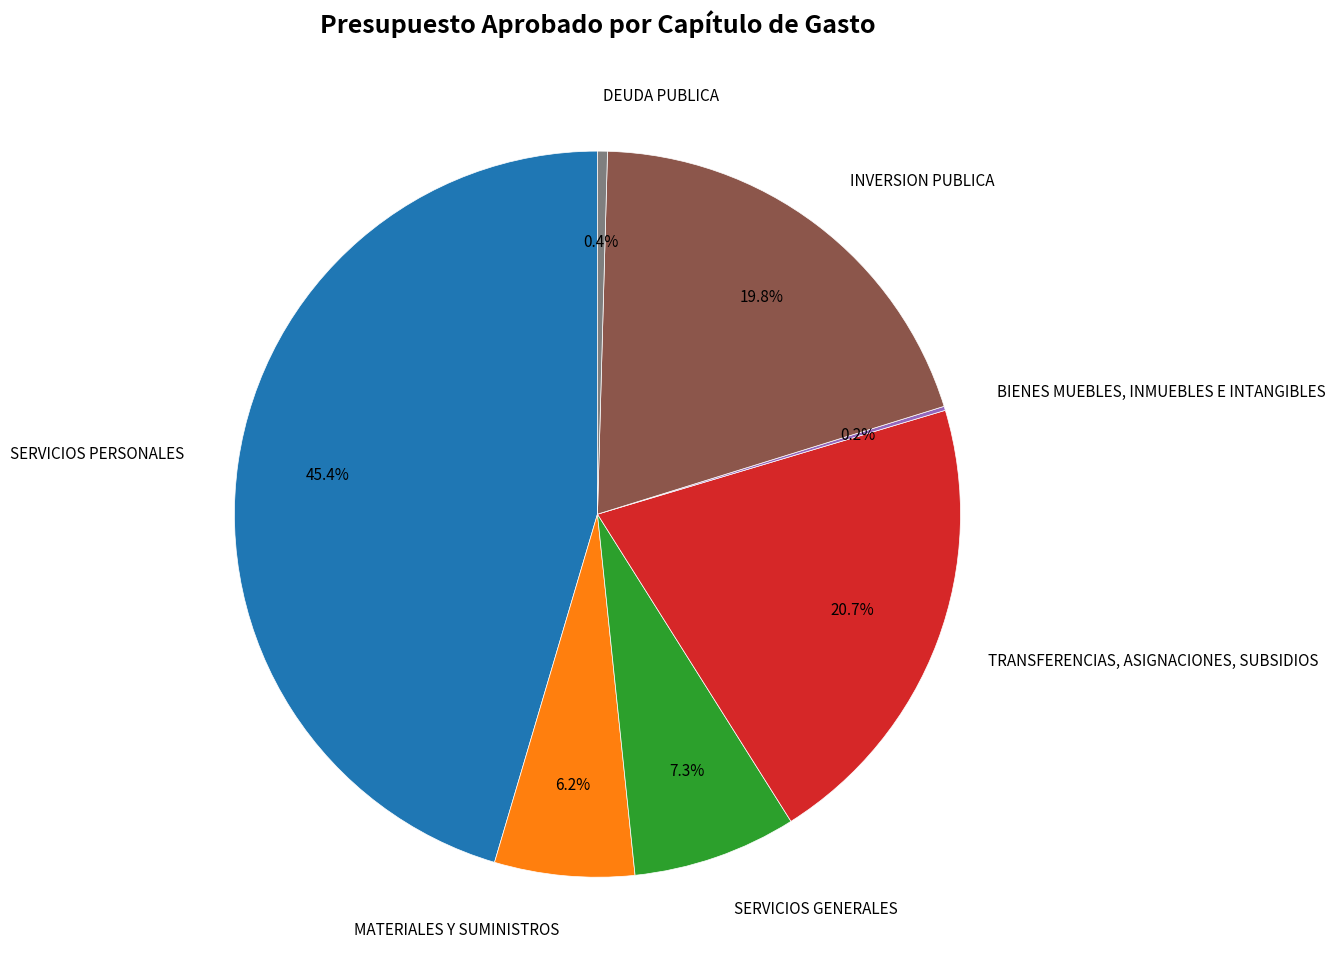

Is it true that MATERIALES Y SUMINISTROS is 1% of the pie?

False